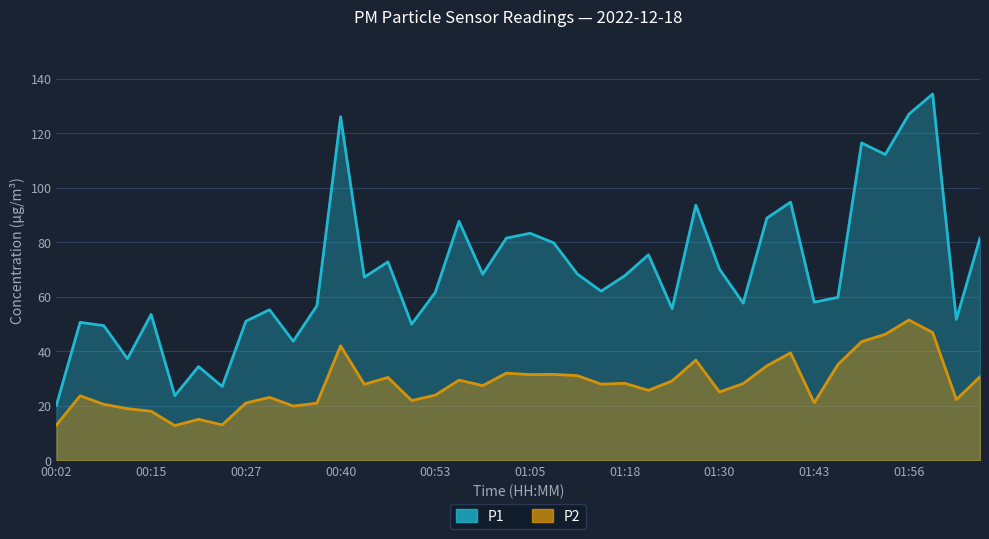

What position from the left is 00:15?

5